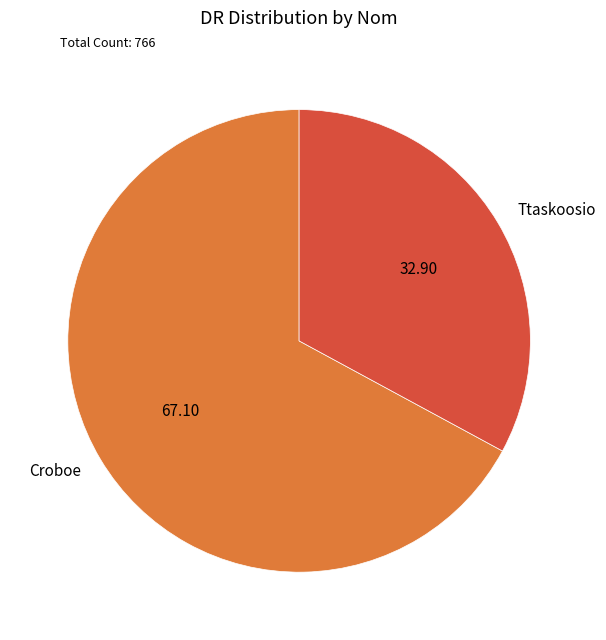

Approximately how many times larger is the value at Croboe compared to Ttaskoosio?

2.0